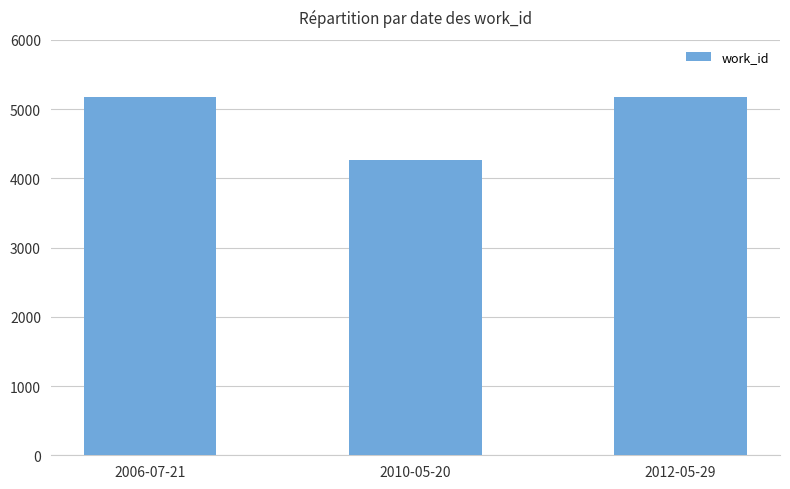

How many bars are there in total?

3